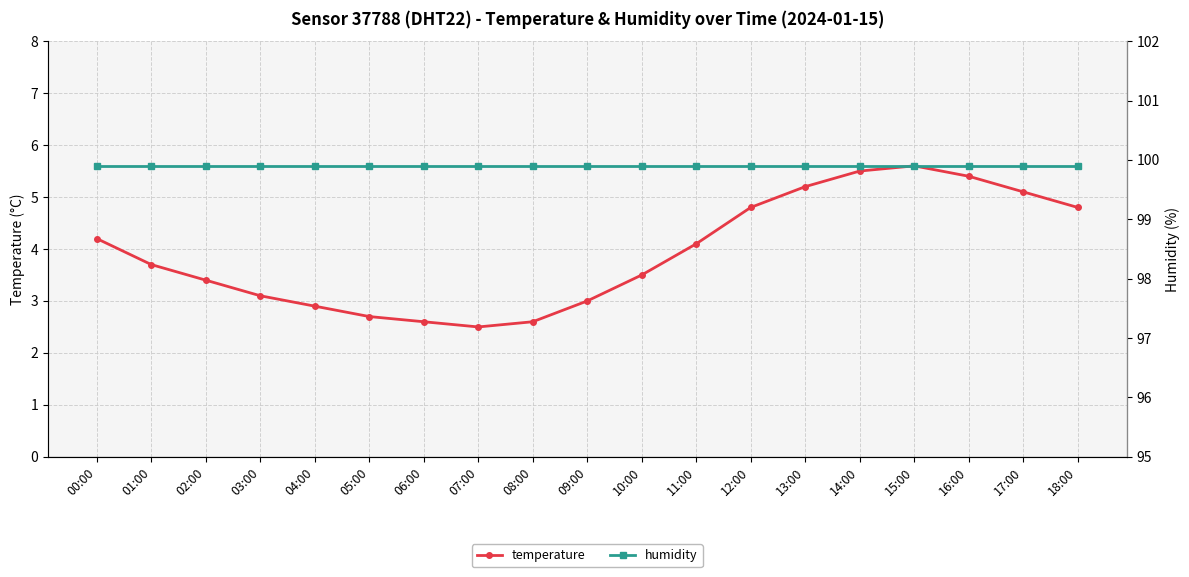

Rank the series by their maximum value, from highest to lowest.

humidity, temperature